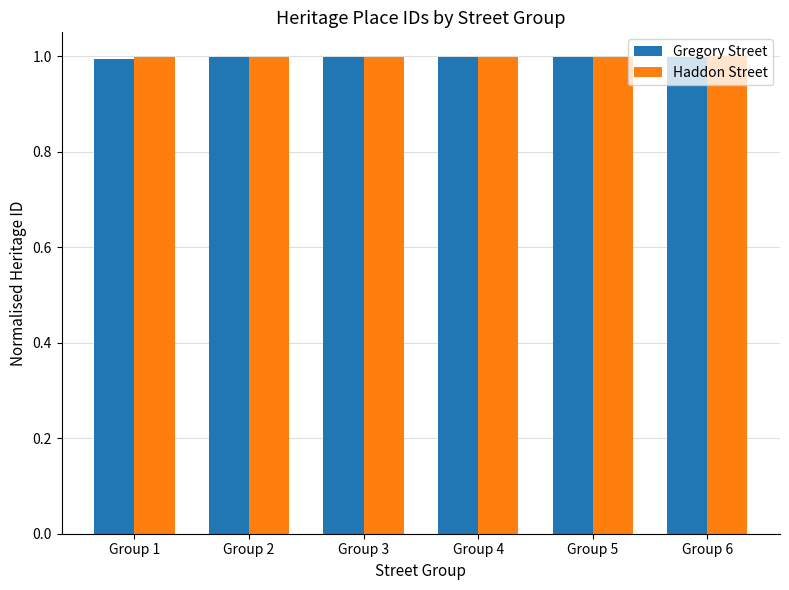

What is the total value across all series at Group 5?

2.0